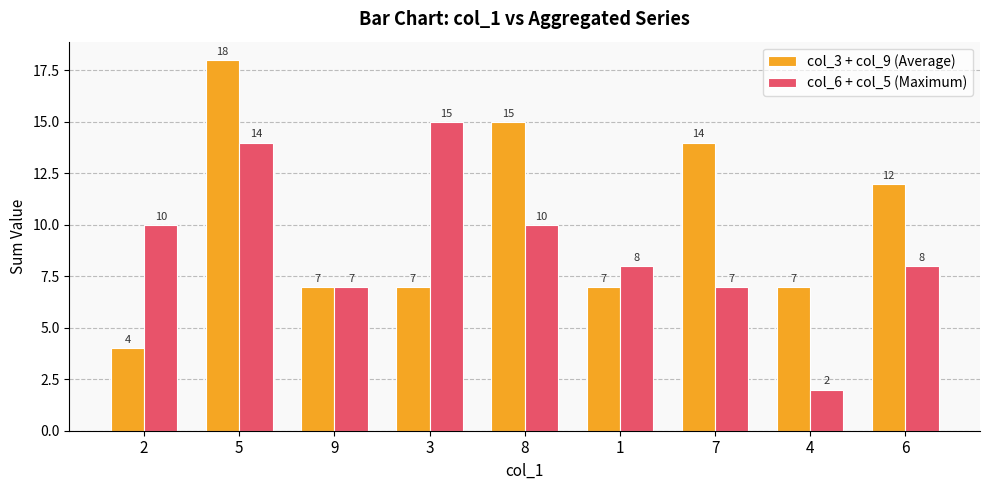

At 7, list the series in order from smallest to largest.

col_6 + col_5 (Maximum), col_3 + col_9 (Average)